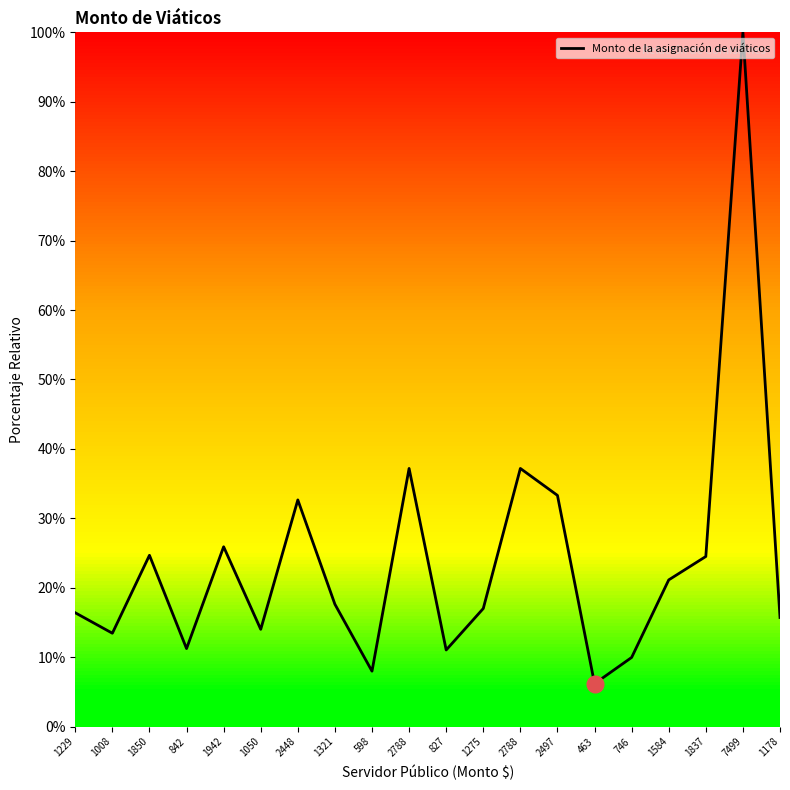

What is the approximate value at 1050?

14.0